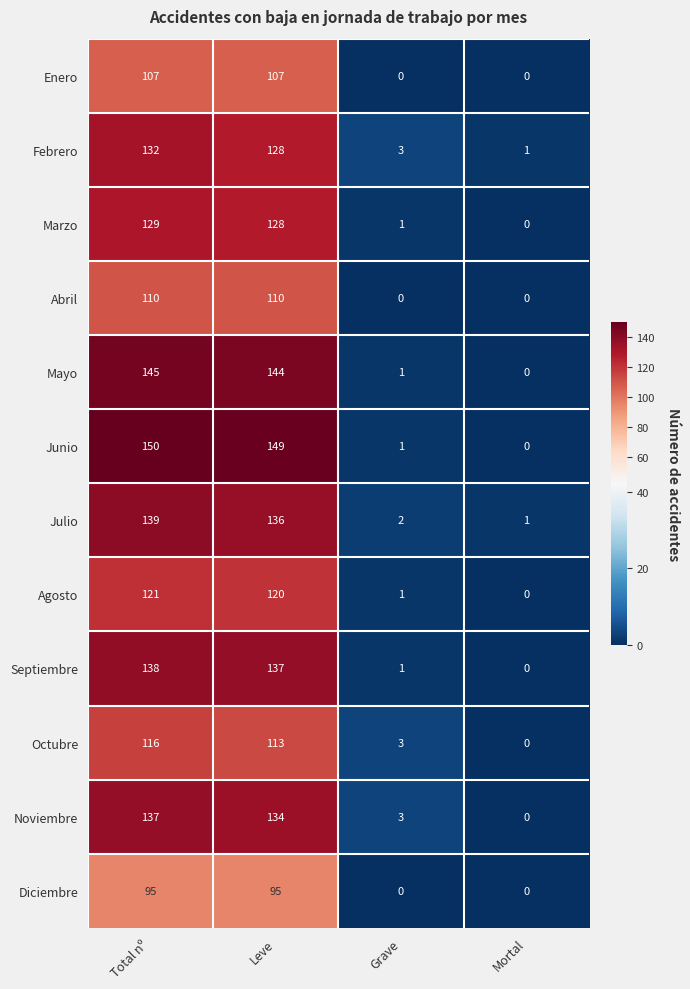

True or false: Abril has a value of 164 at Leve.

False